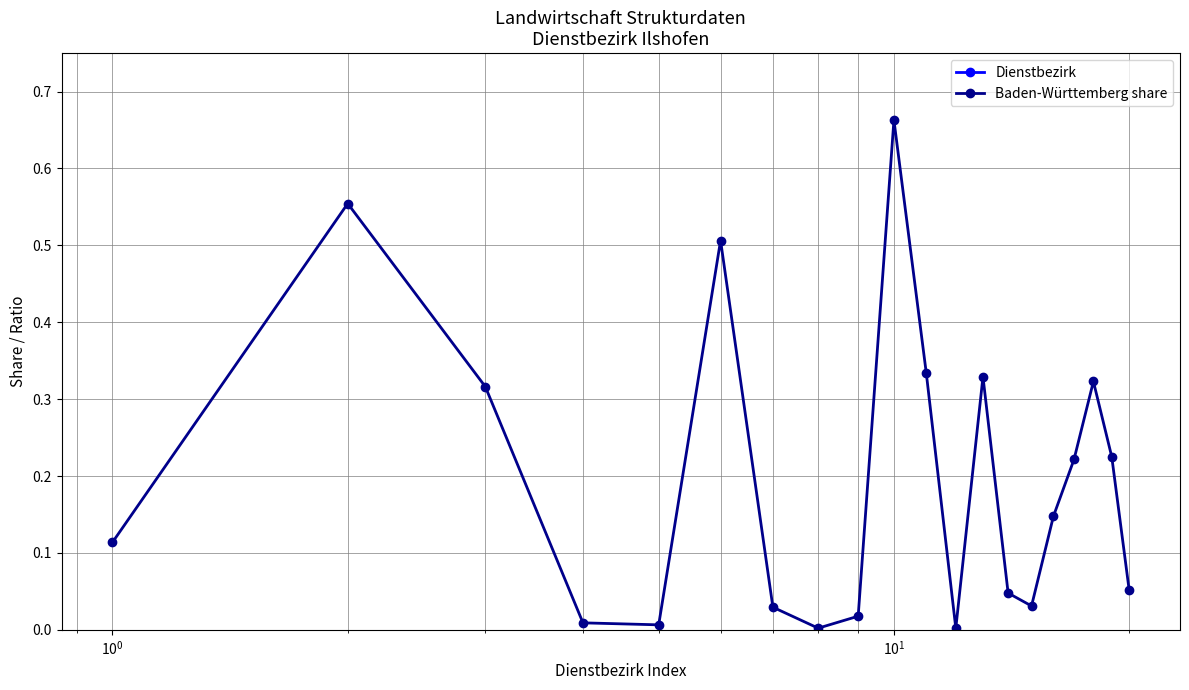

True or false: Dienstbezirk and Baden-Württemberg share intersect in this chart.

False